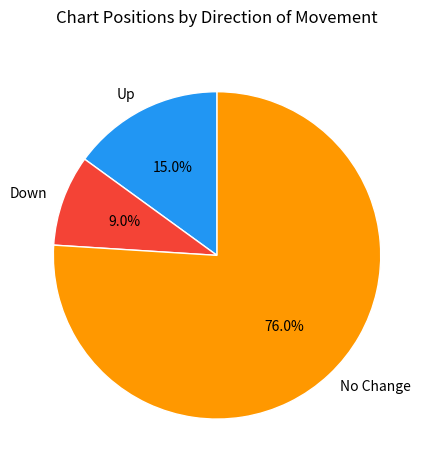

Do Down and No Change together represent more than half of the pie?

Yes